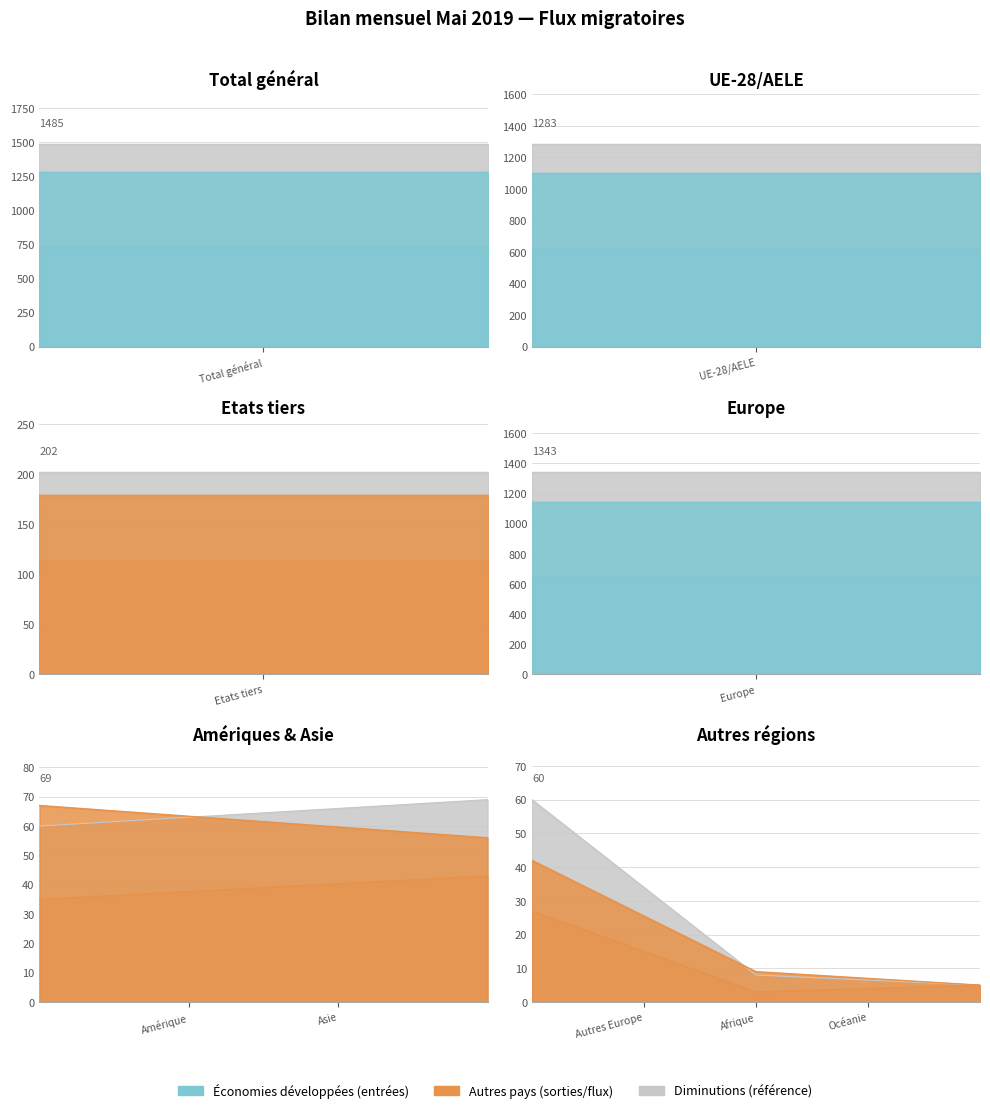

The Total entrées series shows 75 at Etats tiers. True or false?

False